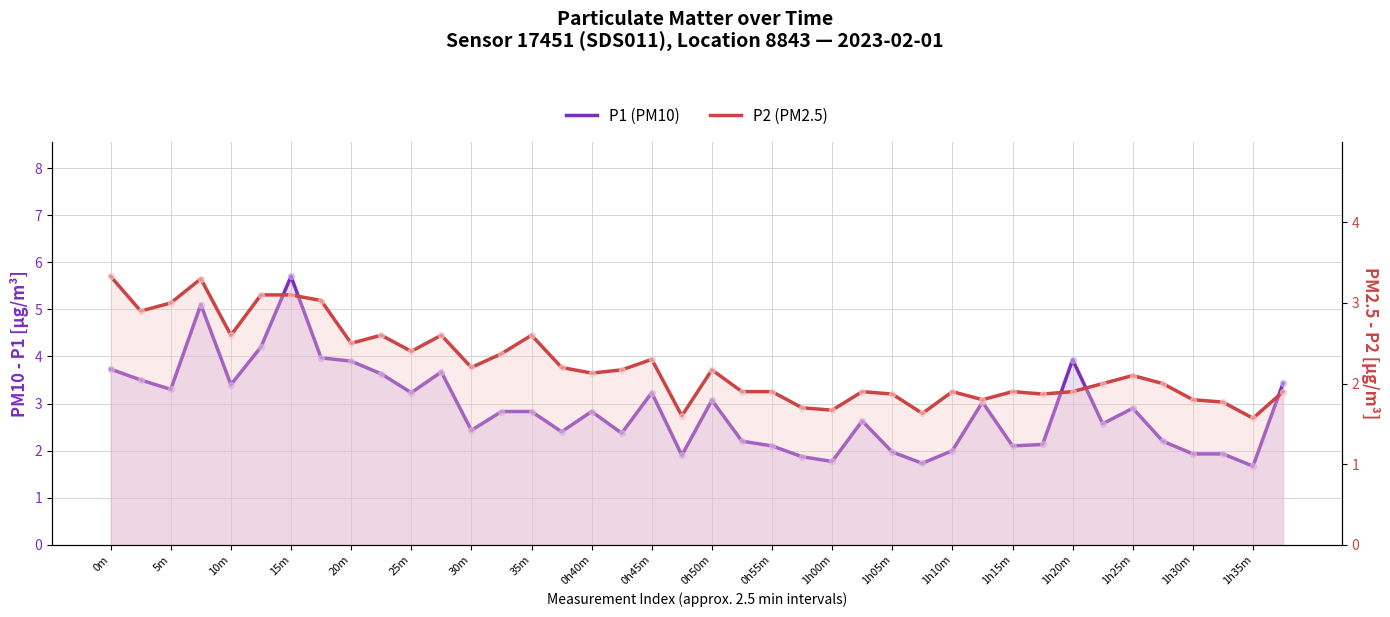

At how many categories does at least one series exceed 2?

31